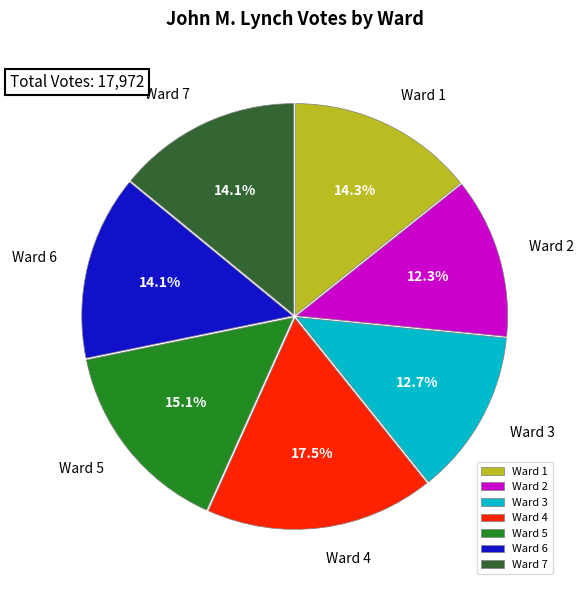

To the nearest percent, what portion does Ward 1 represent?

14%